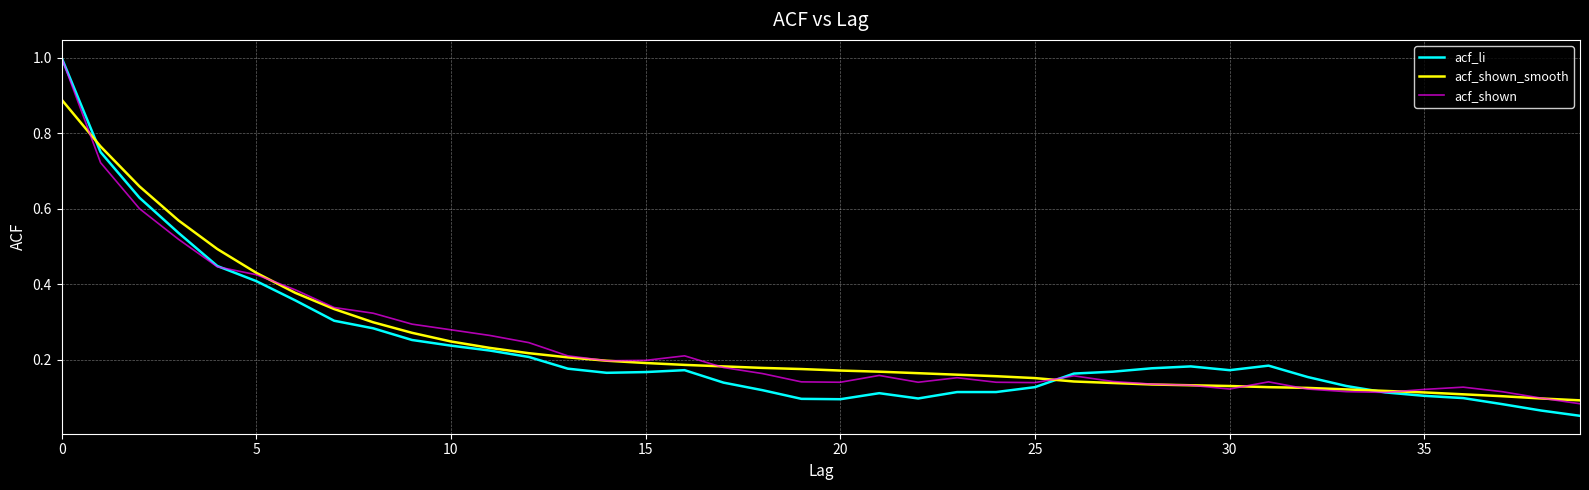

Which series has the largest range (max minus min)?

acf_li